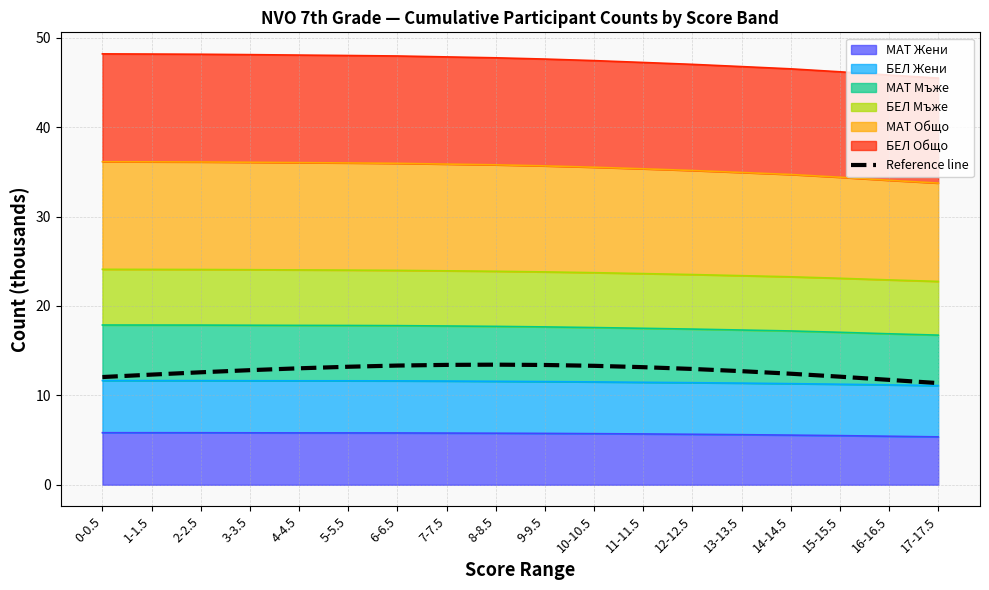

Rank the categories by value from lowest to highest.

17-17.5, 16-16.5, 0-0.5, 15-15.5, 1-1.5, 14-14.5, 2-2.5, 13-13.5, 3-3.5, 12-12.5, 4-4.5, 11-11.5, 5-5.5, 10-10.5, 6-6.5, 9-9.5, 7-7.5, 8-8.5